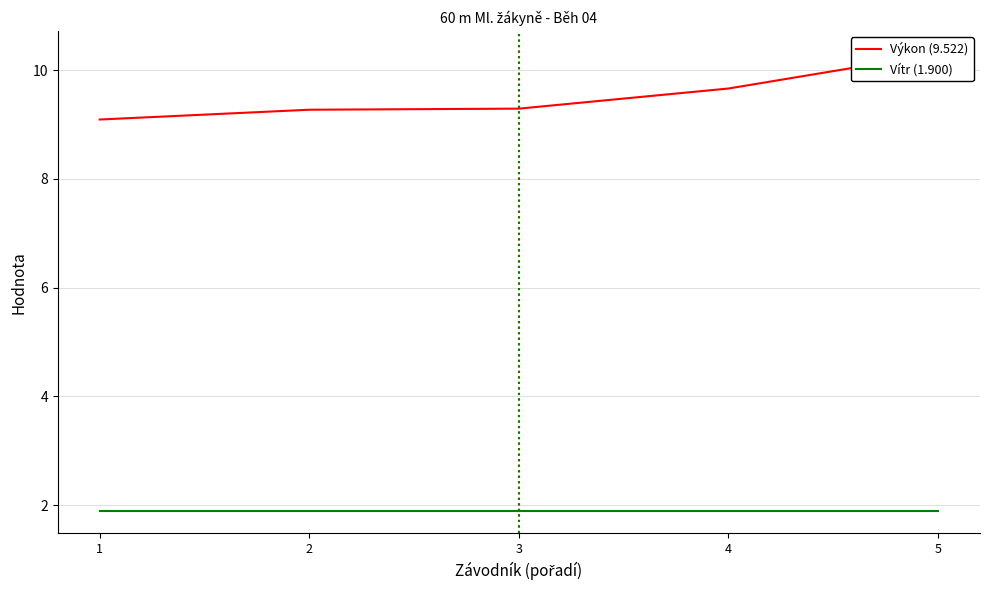

True or false: Výkon (9.522) has more than 1 interior local peaks.

False